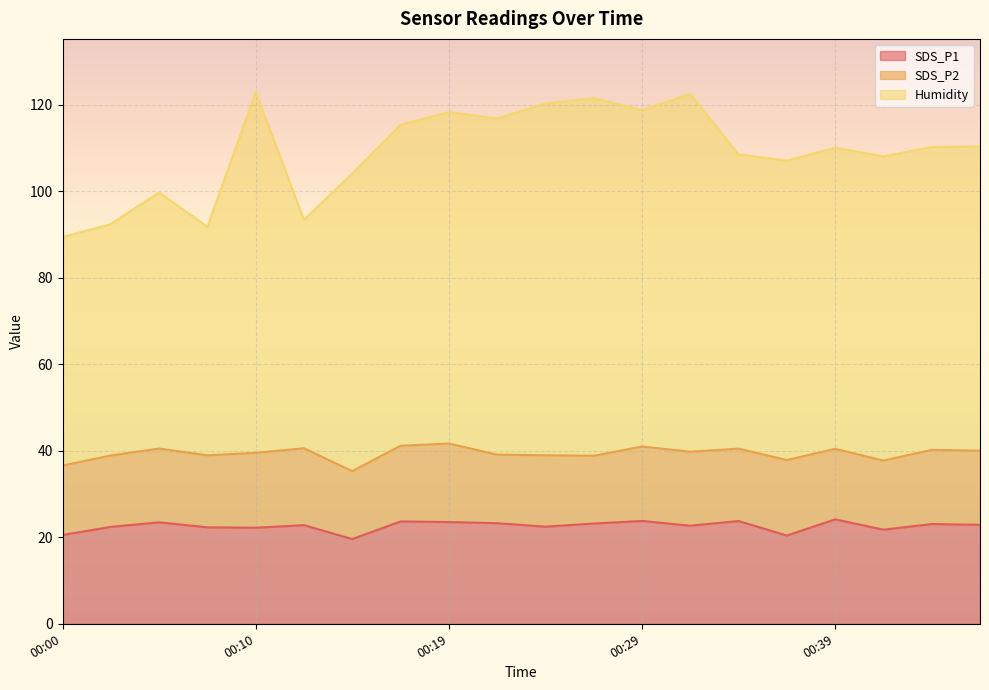

Between 00:39 and 00:41, which is larger?

00:39